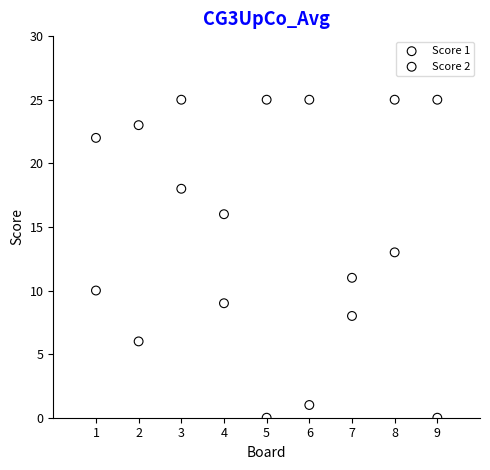

What is the X range (max minus min) for the scatter plot?

8